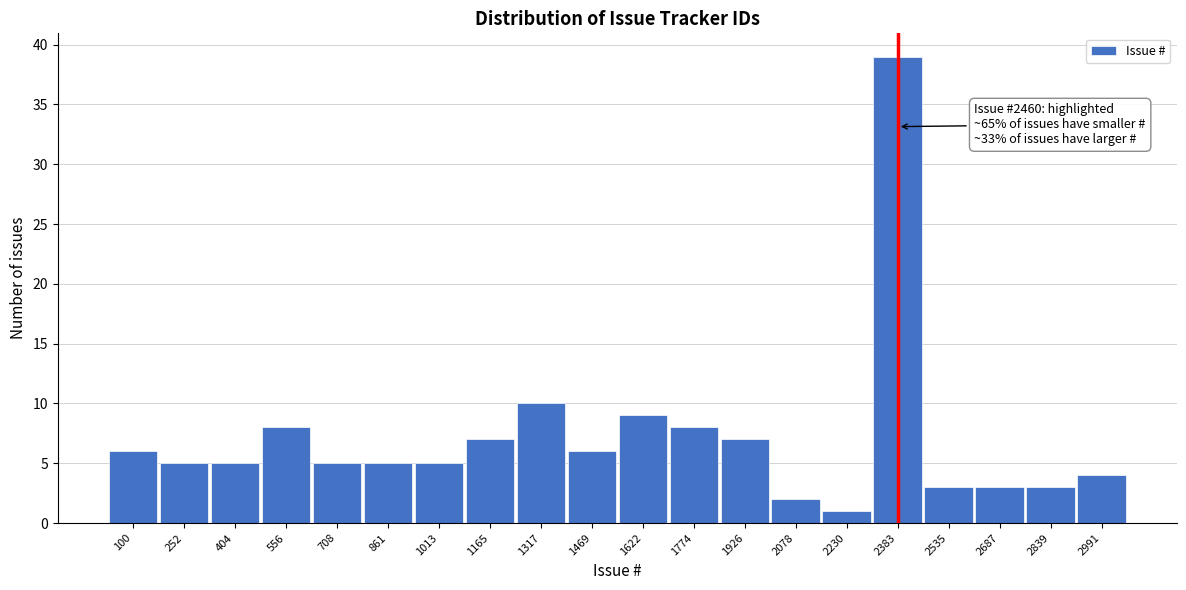

Reading right to left, list all the values displayed in this chart.

4	3	3	3	39	1	2	7	8	9	6	10	7	5	5	5	8	5	5	6